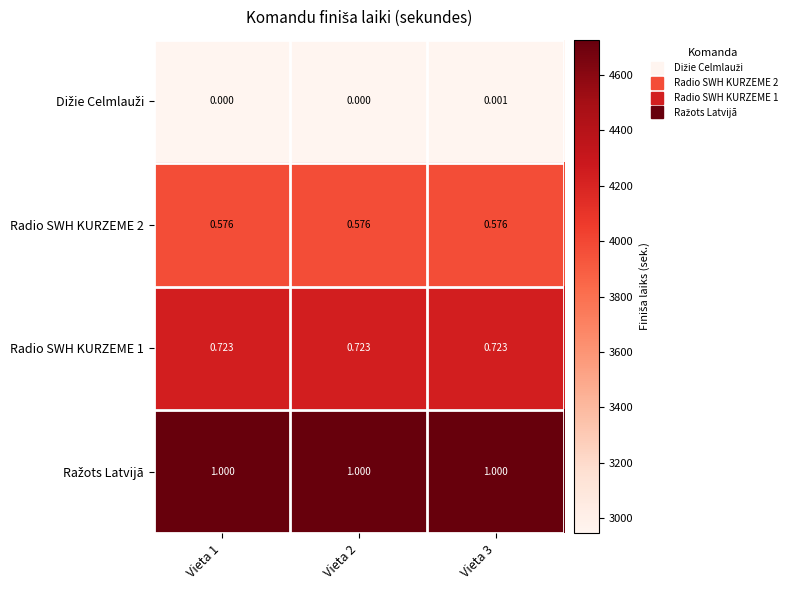

How many series are shown in this chart?

4